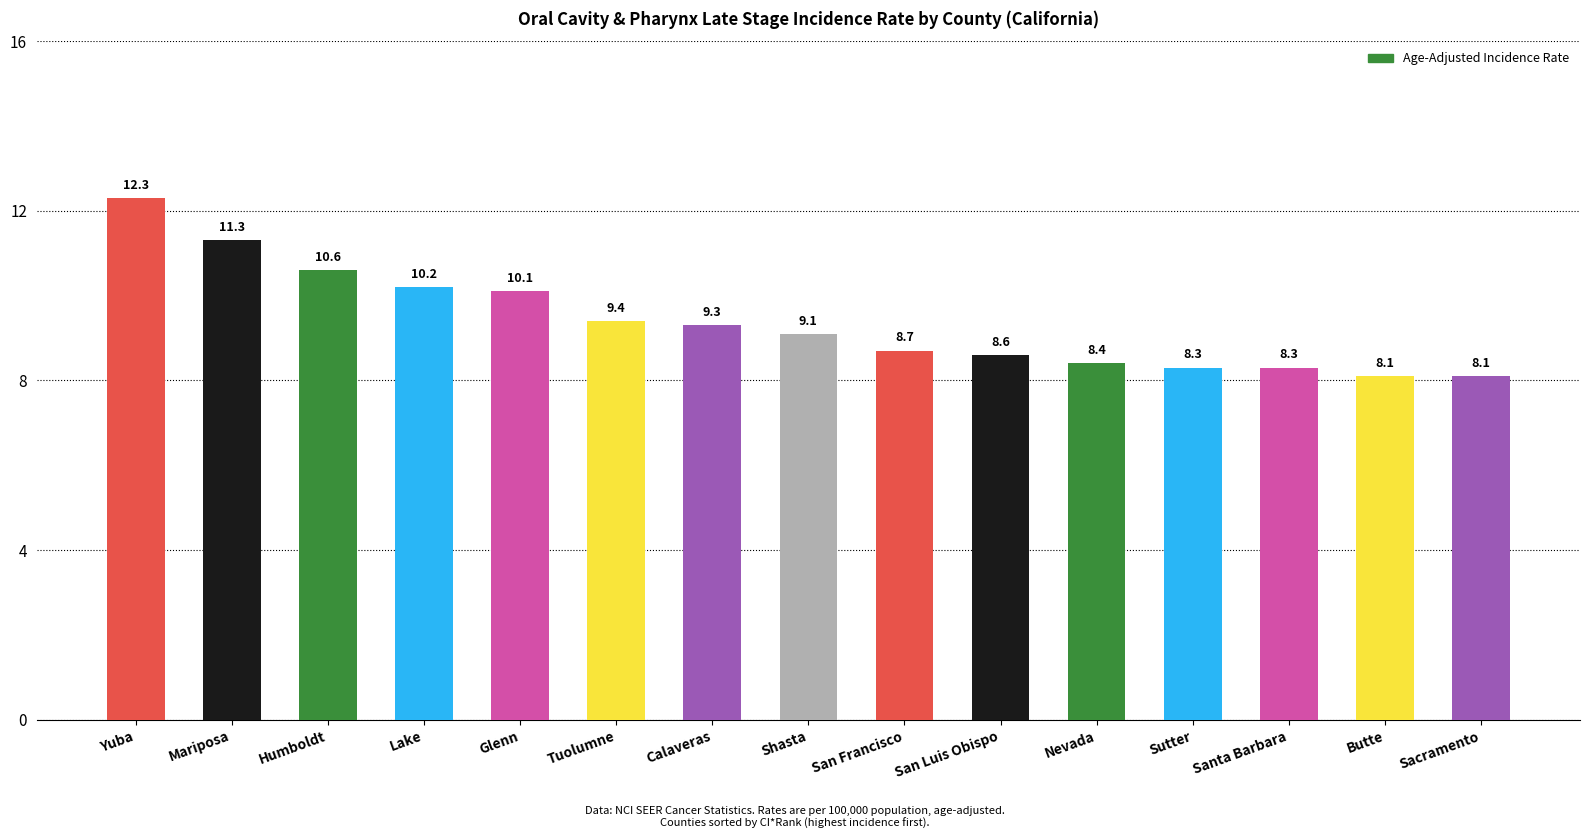

What is the average value?

9.4